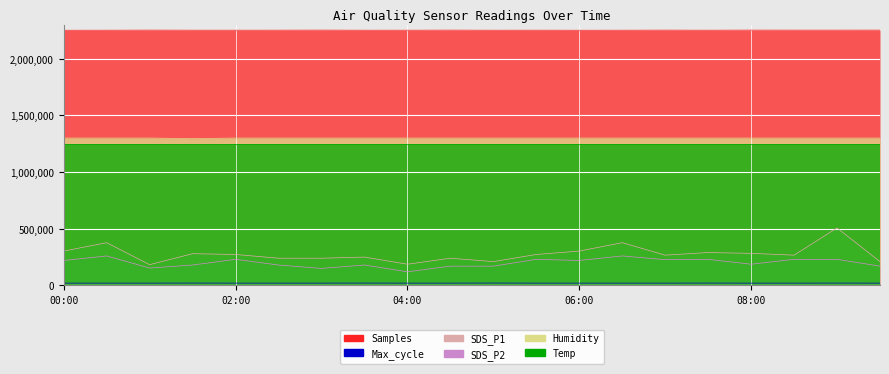

How many data points in Max_cycle are above 20451?

8